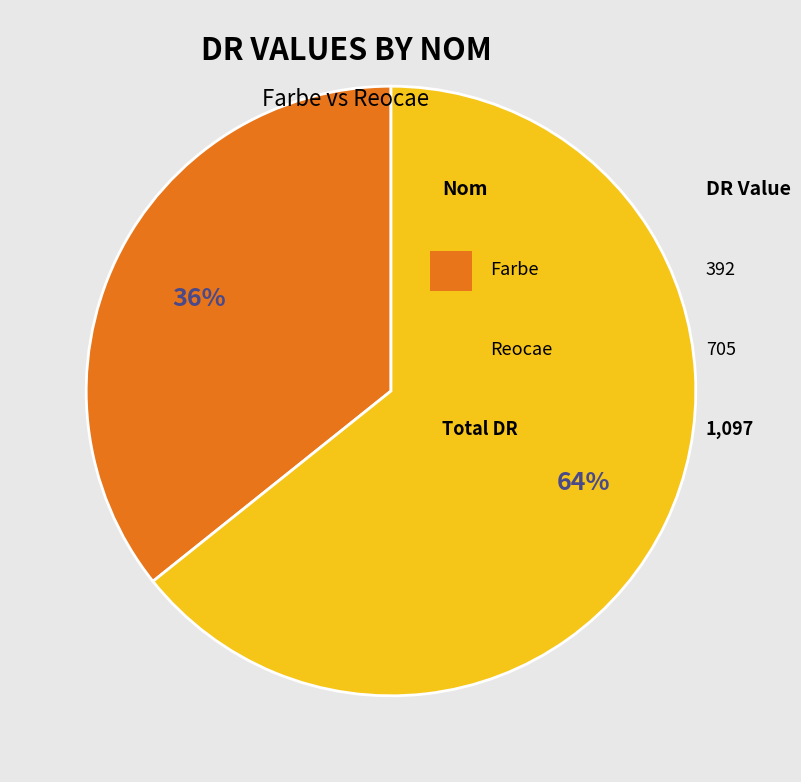

Is there a majority slice in this chart?

Yes